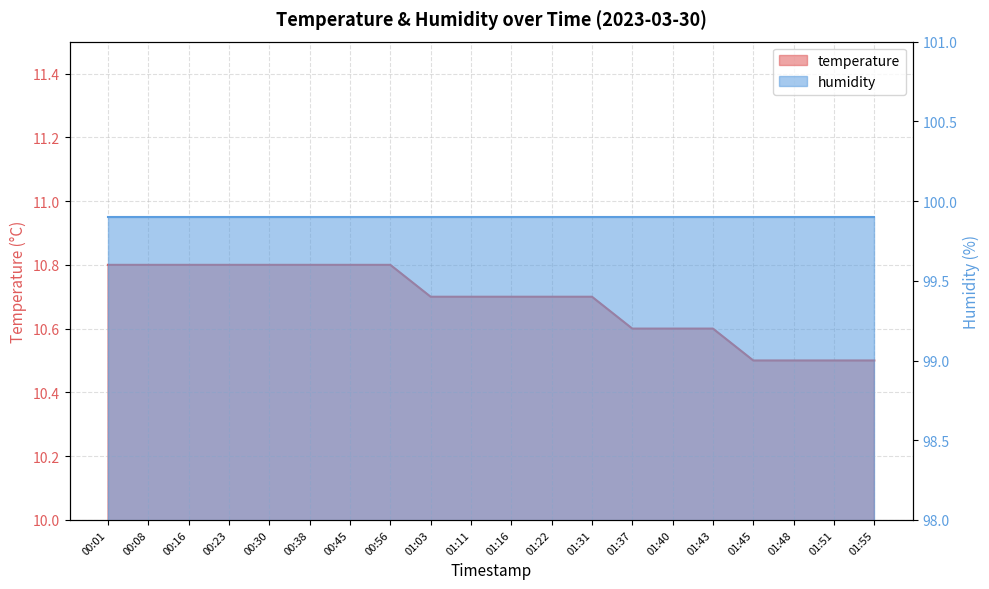

Reading left to right, extract all data points from this chart.

00:01=10.8	00:08=10.8	00:16=10.8	00:23=10.8	00:30=10.8	00:38=10.8	00:45=10.8	00:56=10.8	01:03=10.7	01:11=10.7	01:16=10.7	01:22=10.7	01:31=10.7	01:37=10.6	01:40=10.6	01:43=10.6	01:45=10.5	01:48=10.5	01:51=10.5	01:55=10.5